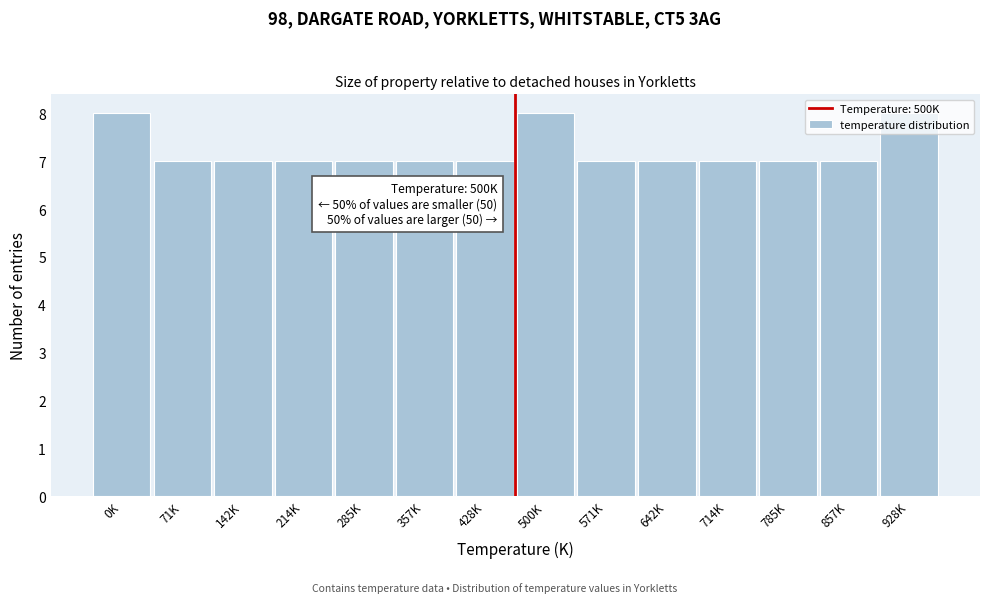

What is the smallest value displayed?

7